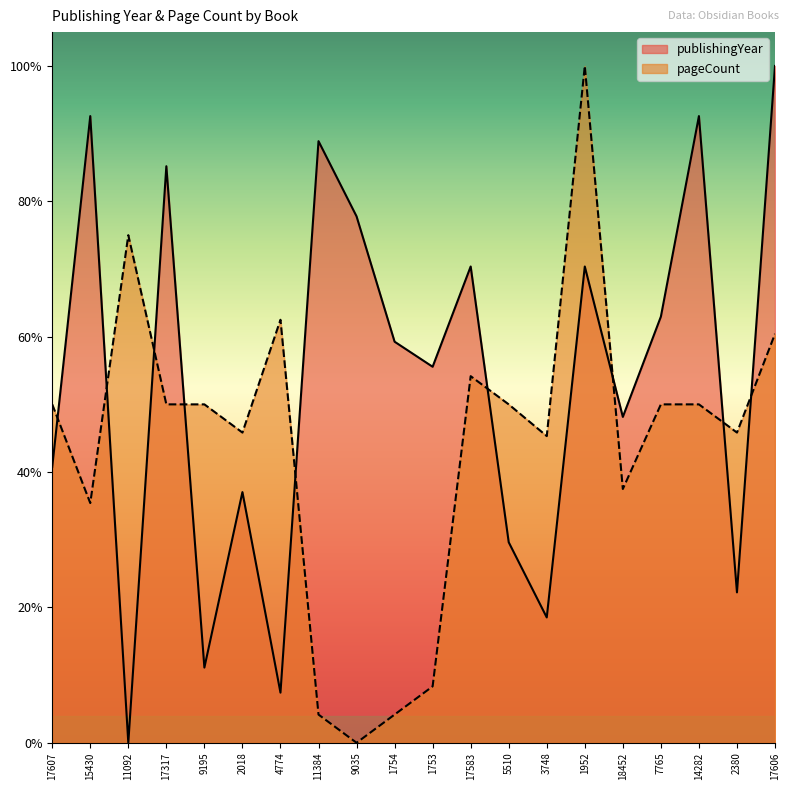

Which series has the largest range (max minus min)?

publishingYear